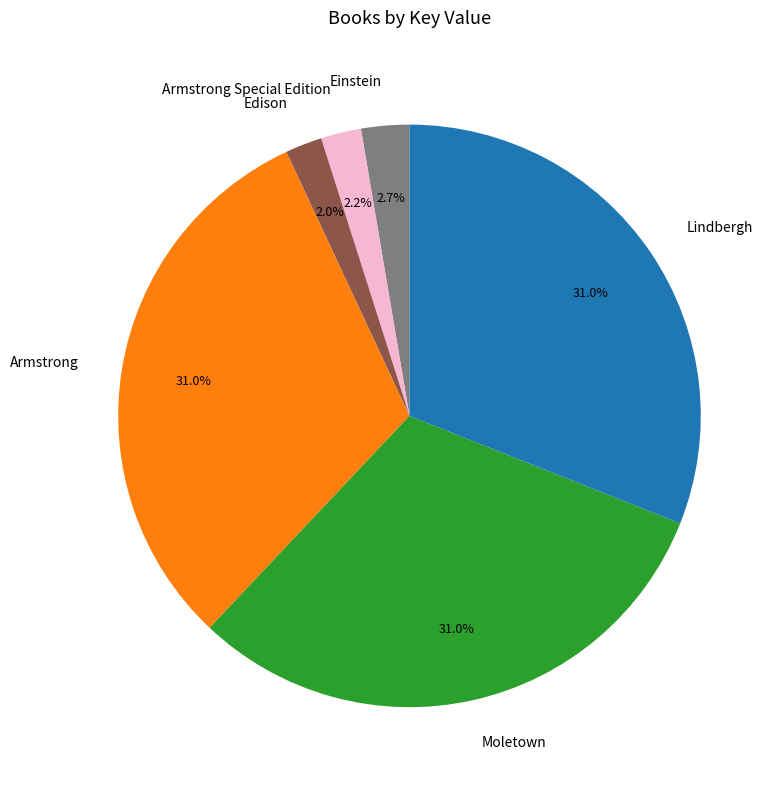

What portion of the pie excludes Edison?

98.0%